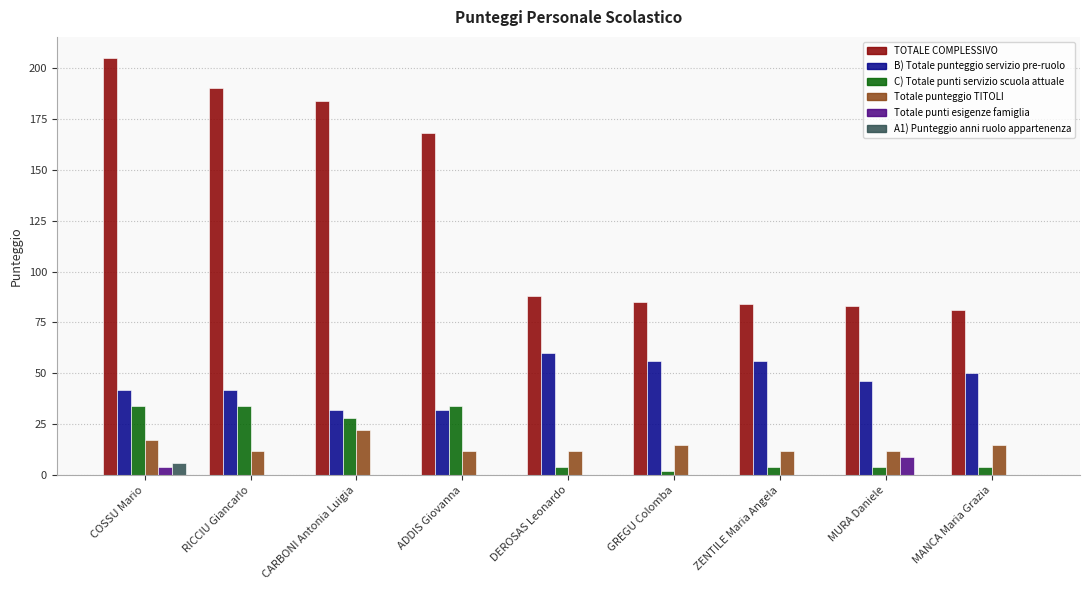

What is the approximate value of Totale punti esigenze famiglia at MURA Daniele?

9